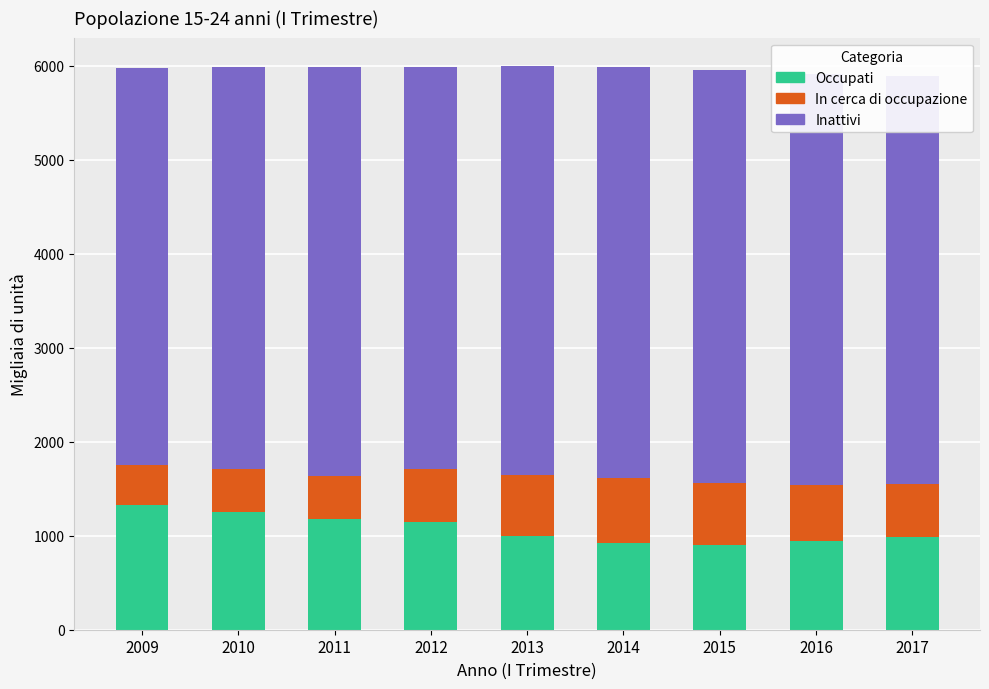

What is the total value across all series at 2015?

5953.3